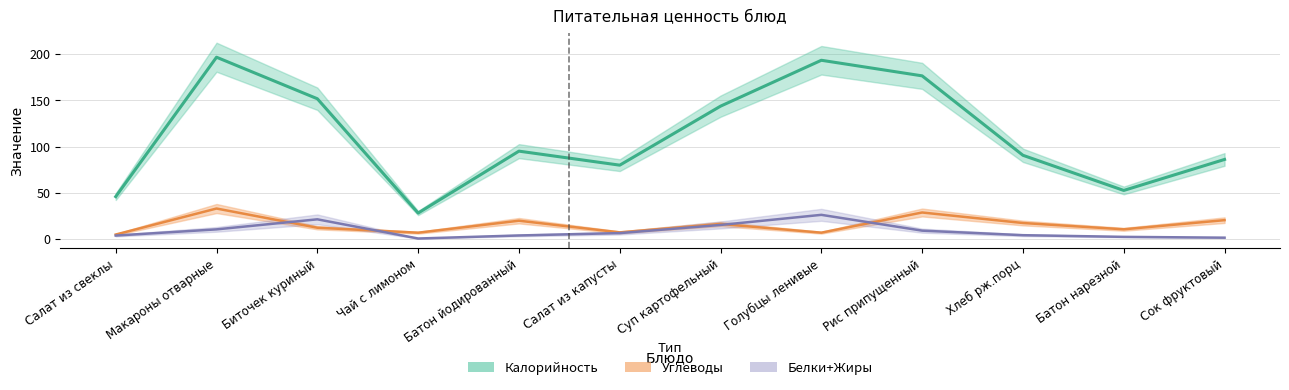

Reading left to right, what are all the values shown in this chart?

Калорийность: 45.7	196.8	151.8	27.9	95.0	79.8	143.8	193.5	176.6	90.5	52.4	86.0
Углеводы: 4.6	32.8	12.0	6.6	19.6	7.0	16.1	6.6	28.5	17.1	10.3	20.2
Белки+Жиры: 3.5	10.2	21.1	0.3	3.6	6.2	15.0	26.0	8.8	3.9	2.1	1.2